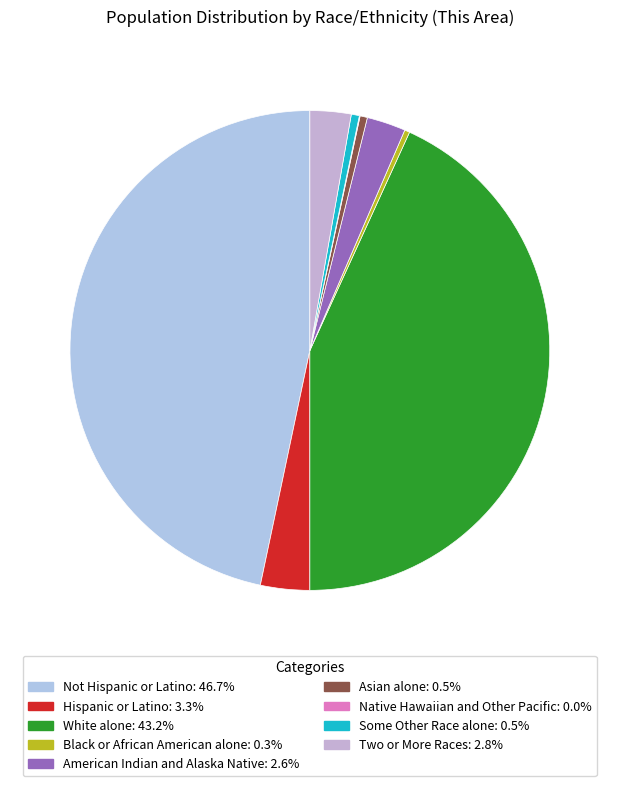

Is there a majority slice in this chart?

No